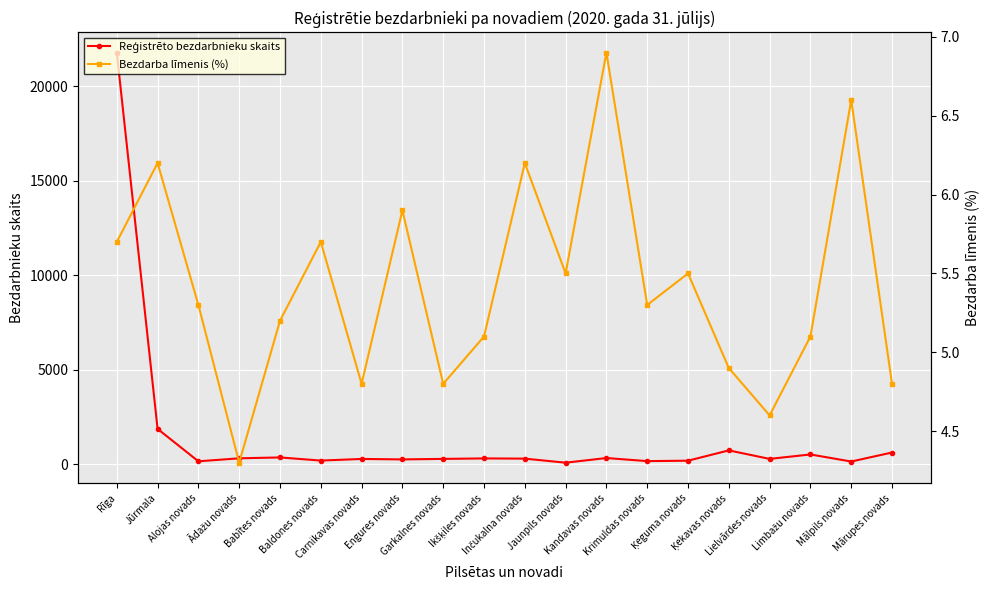

Is the value of Reģistrēto bezdarbnieku skaits at Carnikavas novads greater than the value of Bezdarba līmenis (%) at Garkalnes novads?

Yes